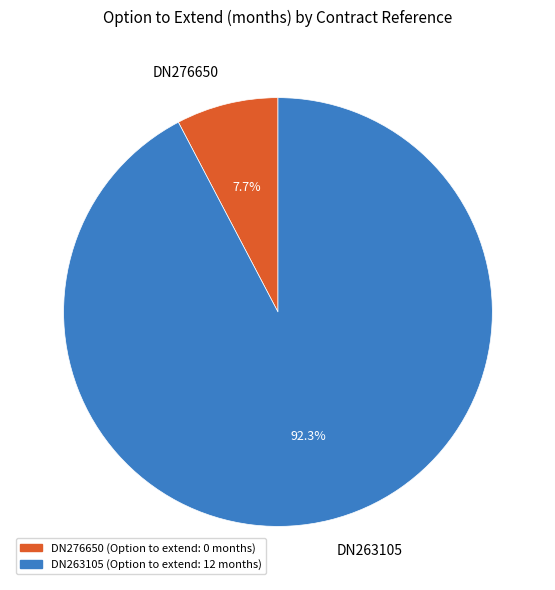

Which slice is the smallest?

DN276650